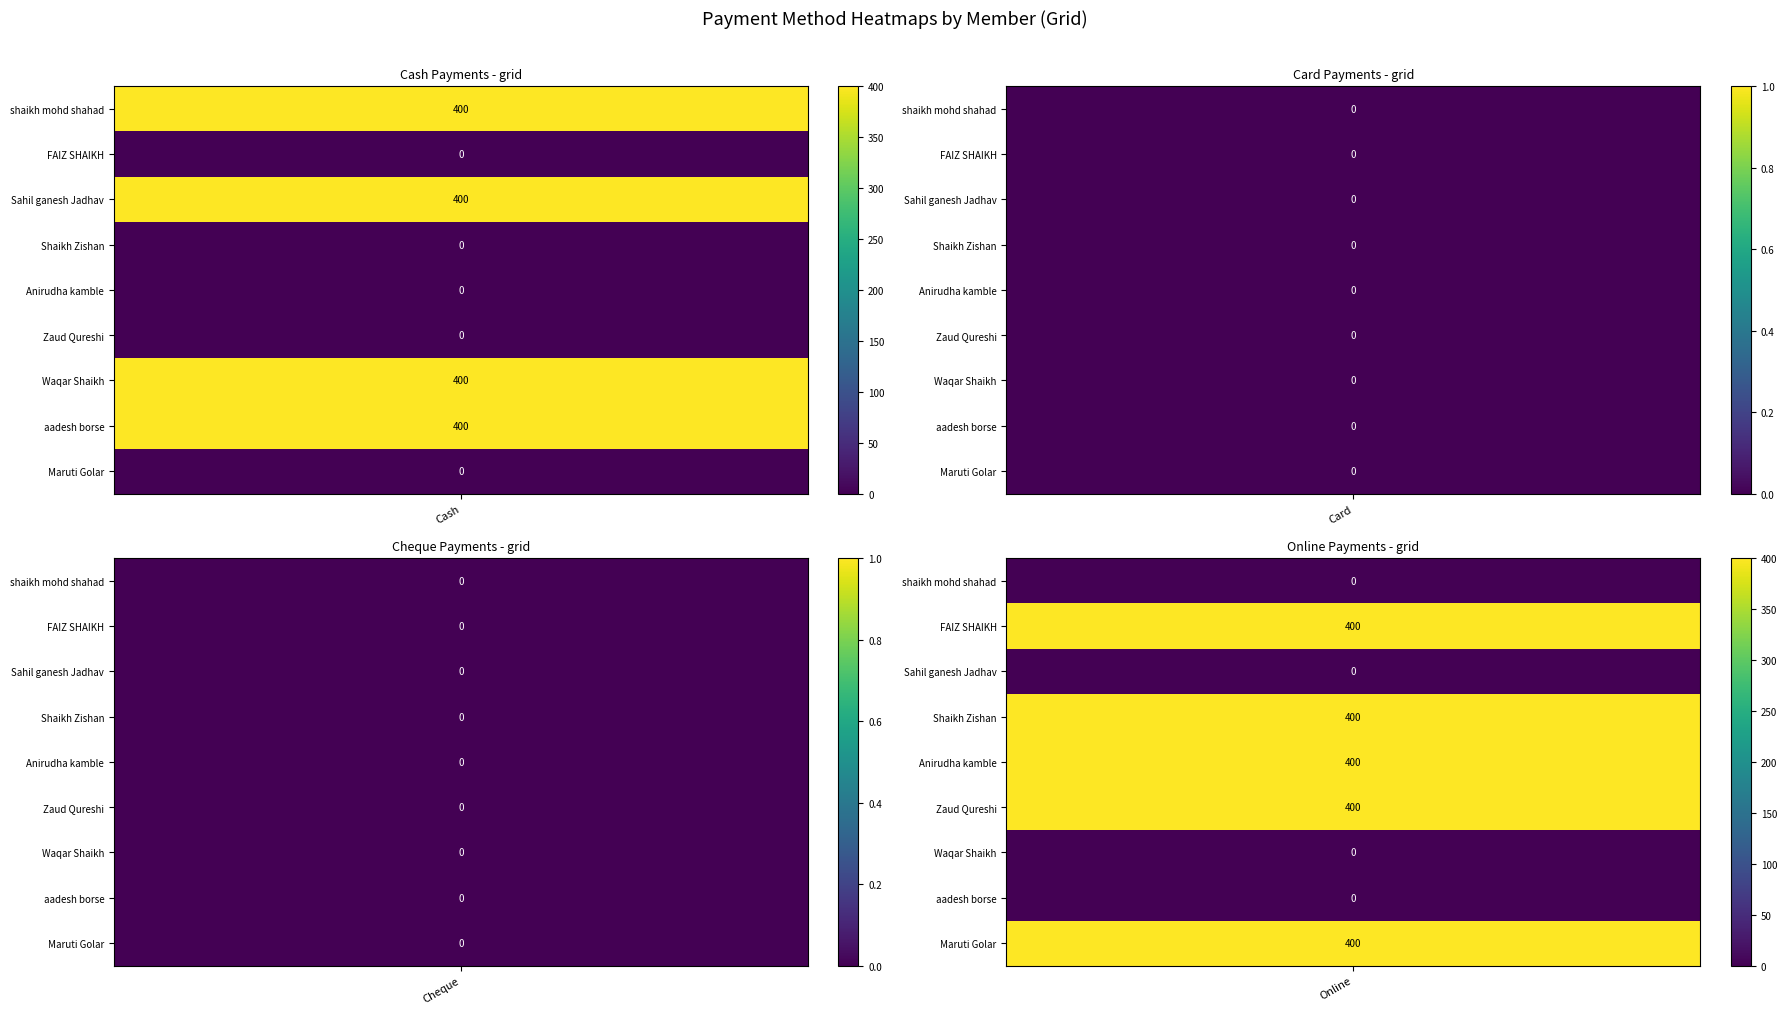

How many distinct data groups are displayed?

9